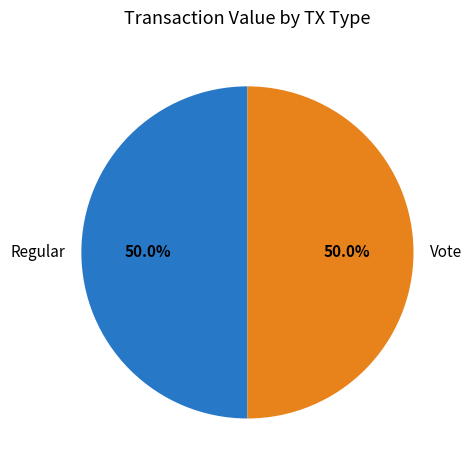

How many slices are in this pie chart?

2